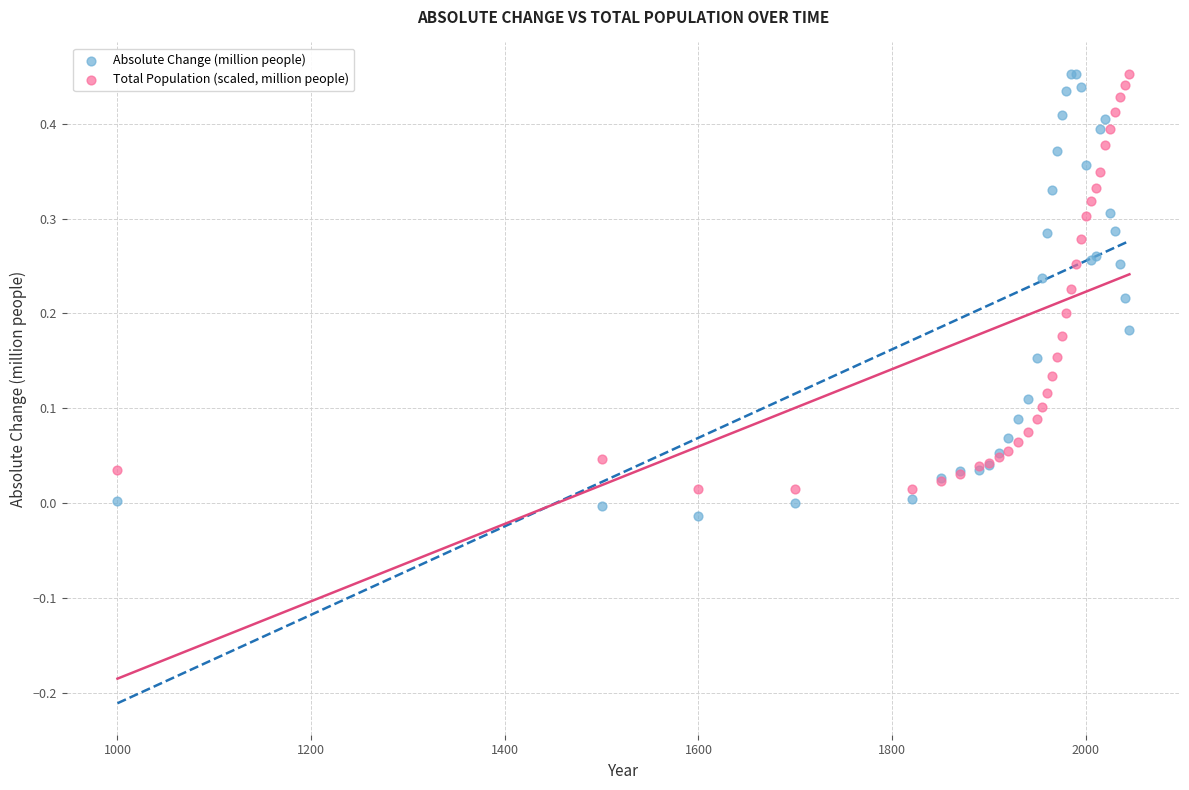

What is the X range (max minus min) for the scatter plot?

1045.0